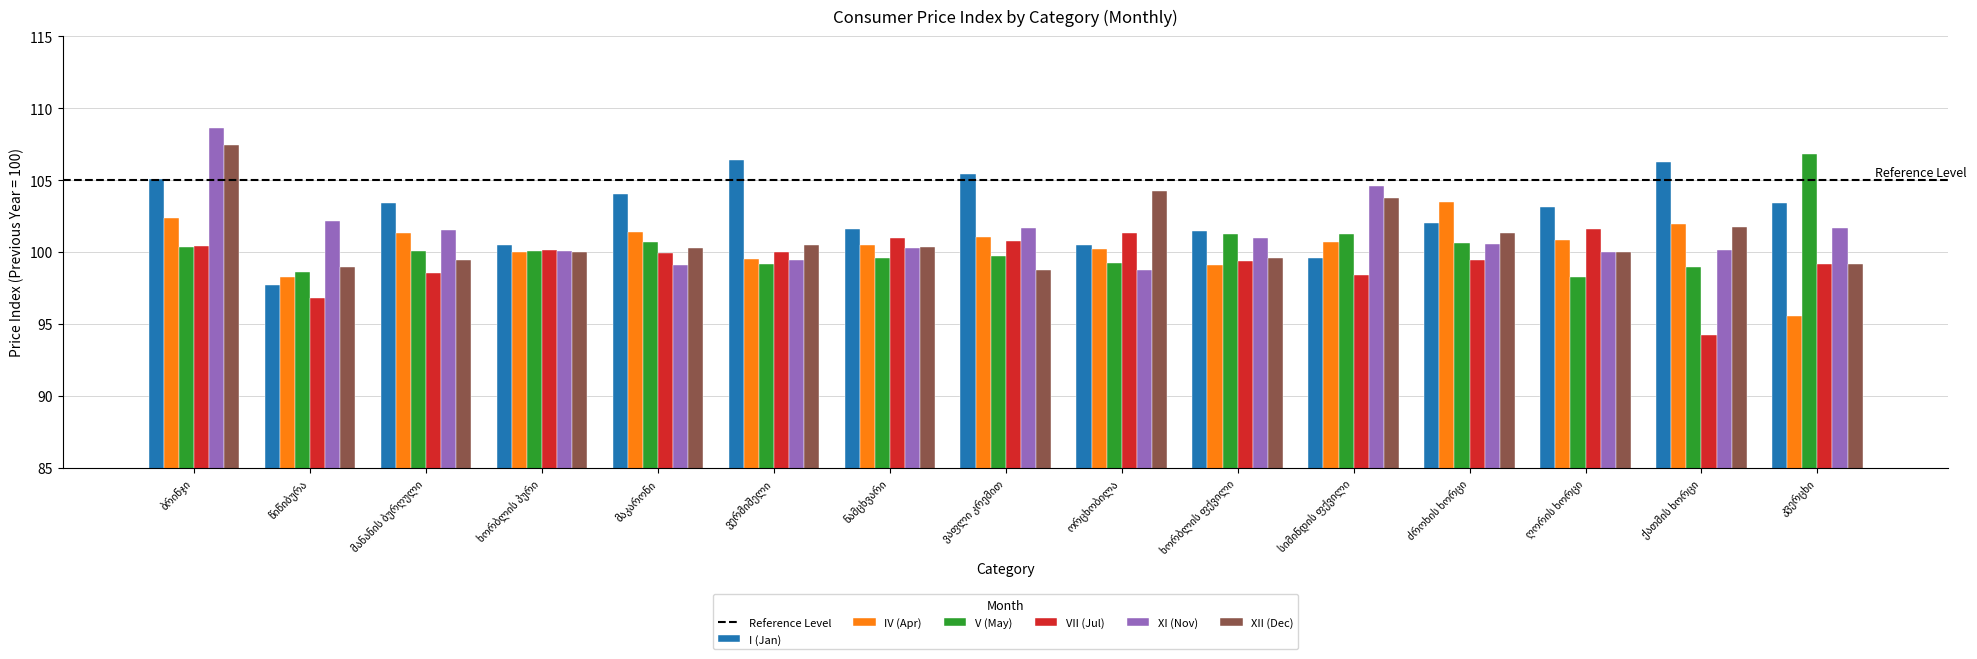

Which series has the largest total across all categories?

I (Jan)